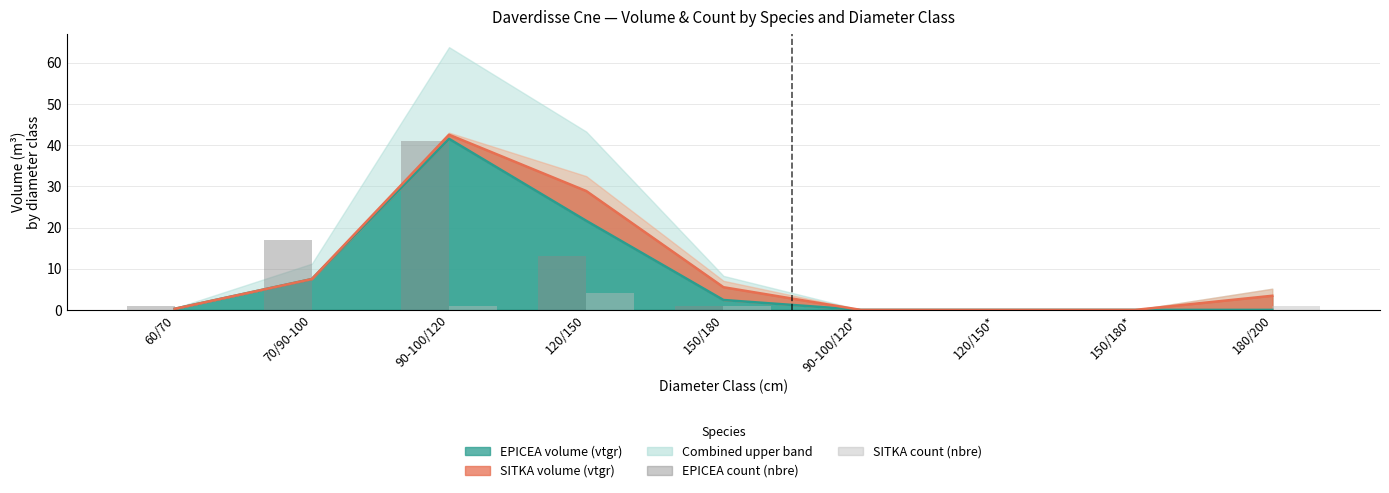

What is the average value of the EPICEA (nbre) series?

8